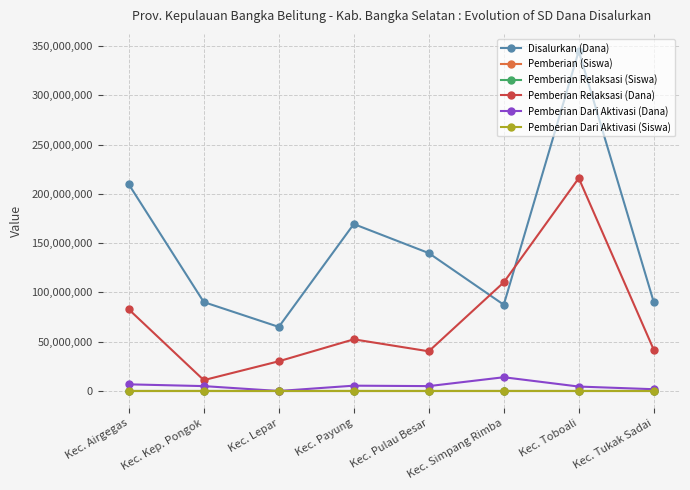

Count the number of data series in this chart.

6